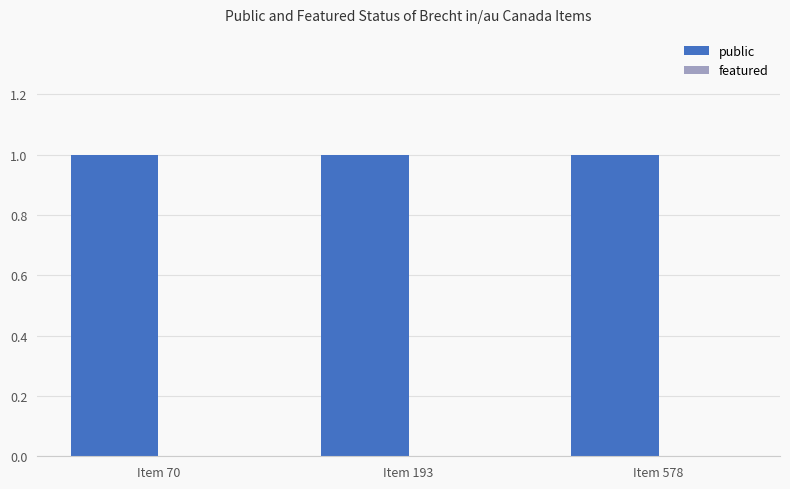

How many groups of bars are there?

3